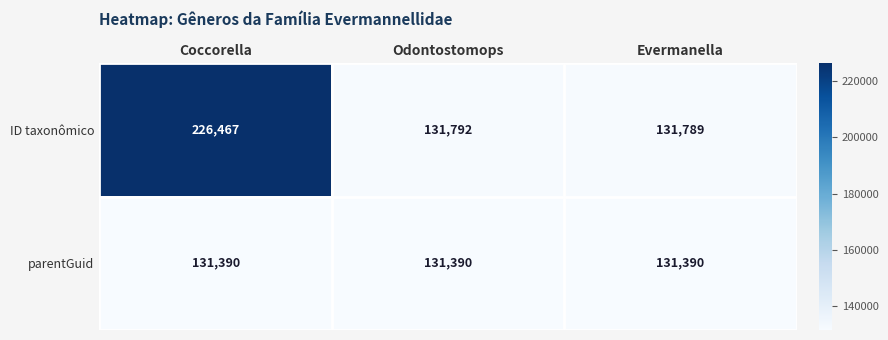

How many series are shown in this chart?

2